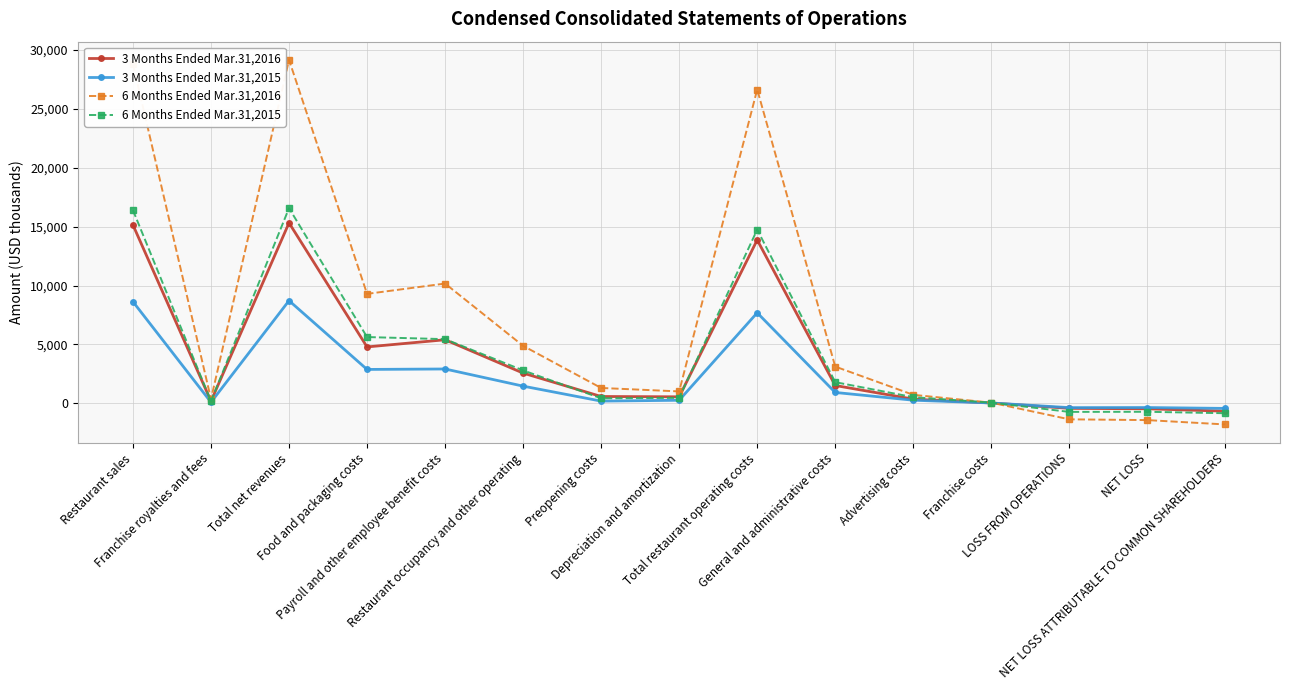

What is the value of the 3 Months Ended Mar.31,2015 point at the 10th from the left?

919